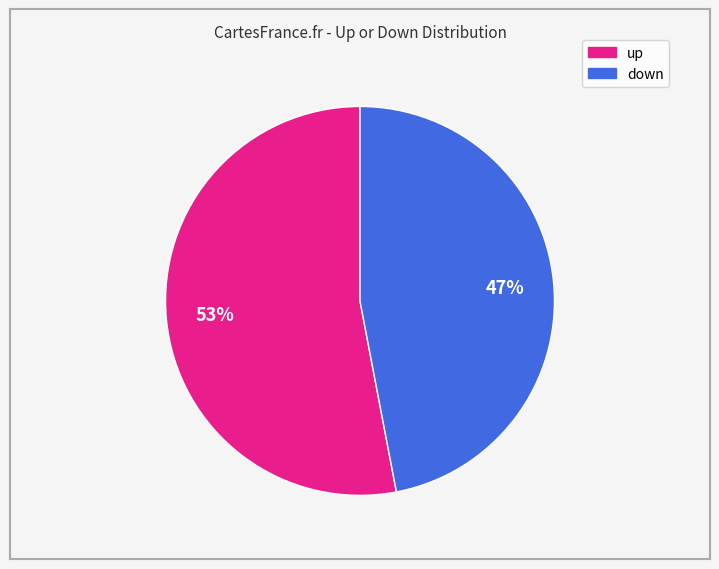

To the nearest percent, what is the difference between the largest and smallest slice percentages?

6%